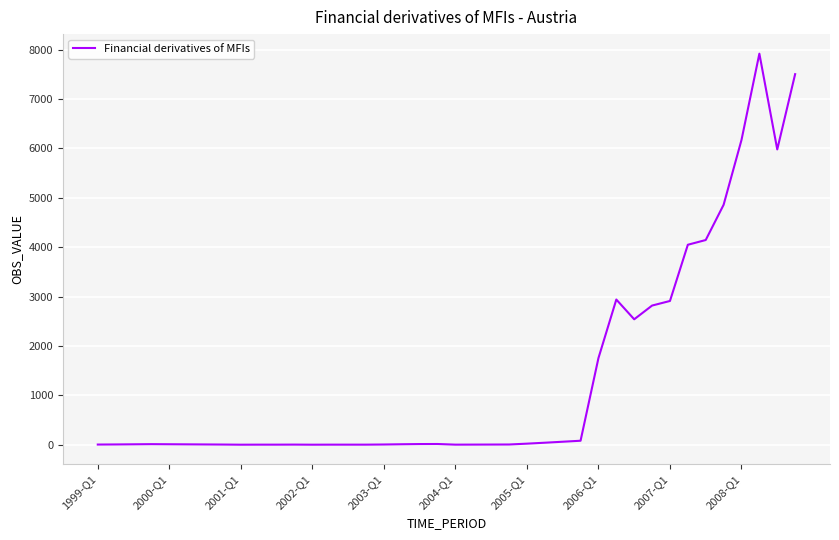

What is the difference between the maximum and minimum values?

7917